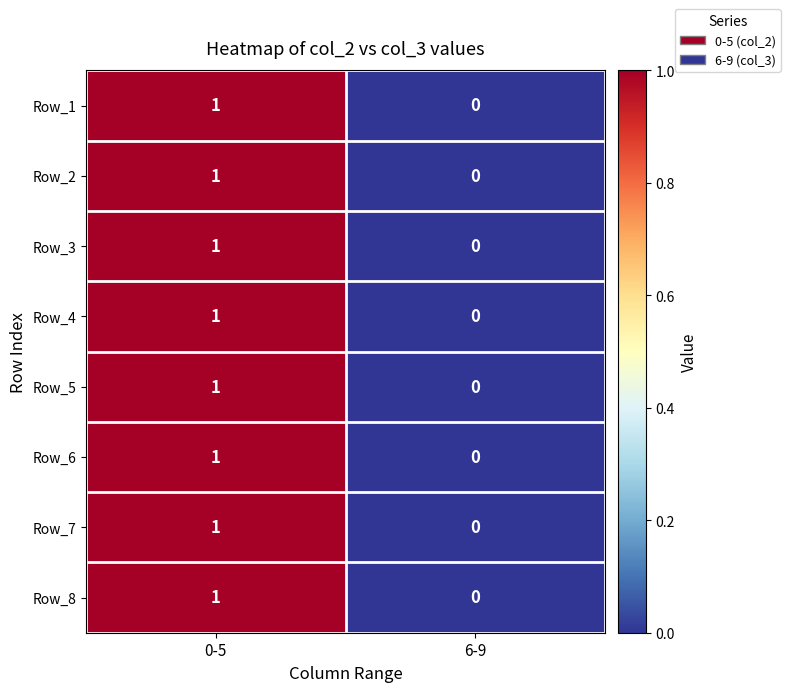

Is it true that Row_7 equals 0 at 0-5?

False